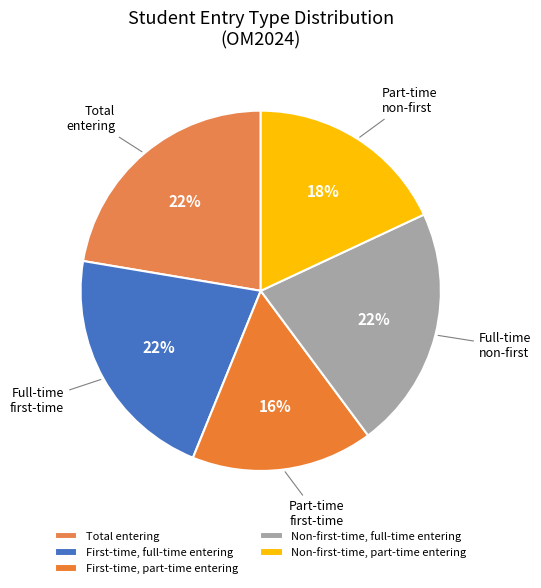

How many slices are in this pie chart?

5